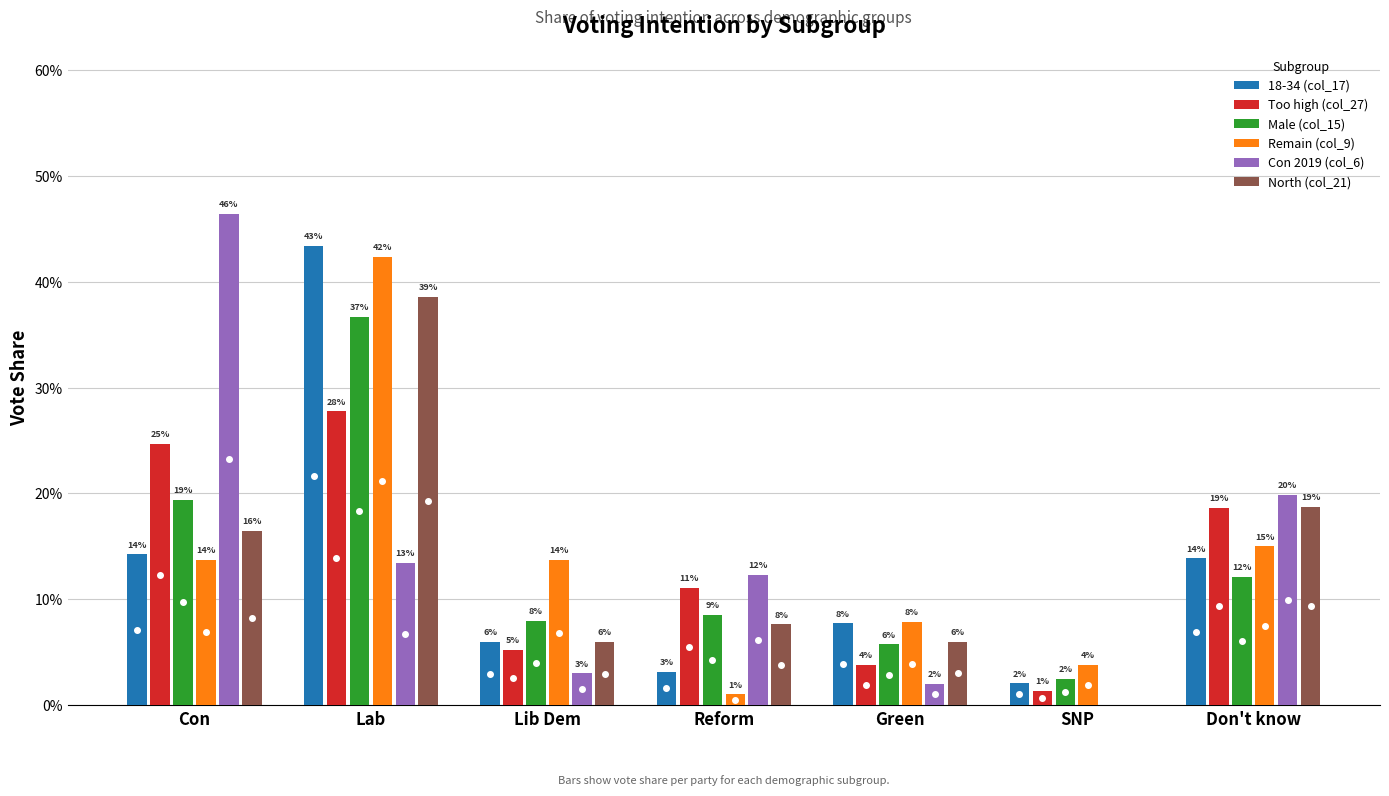

What is the total value across all series at Reform?

0.4